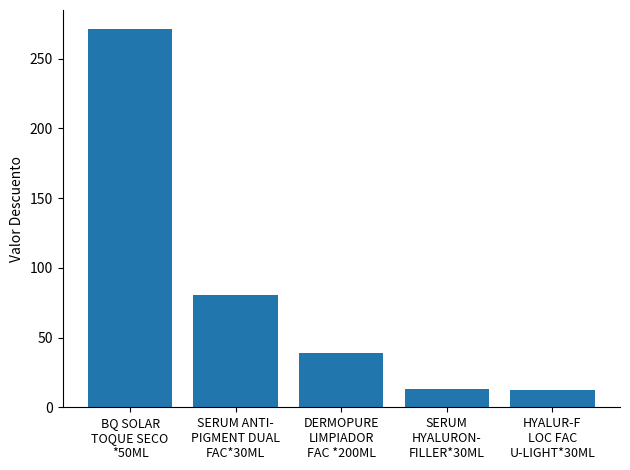

The chart shows a value of 38.9 at DERMOPURE
LIMPIADOR
FAC *200ML. True or false?

True